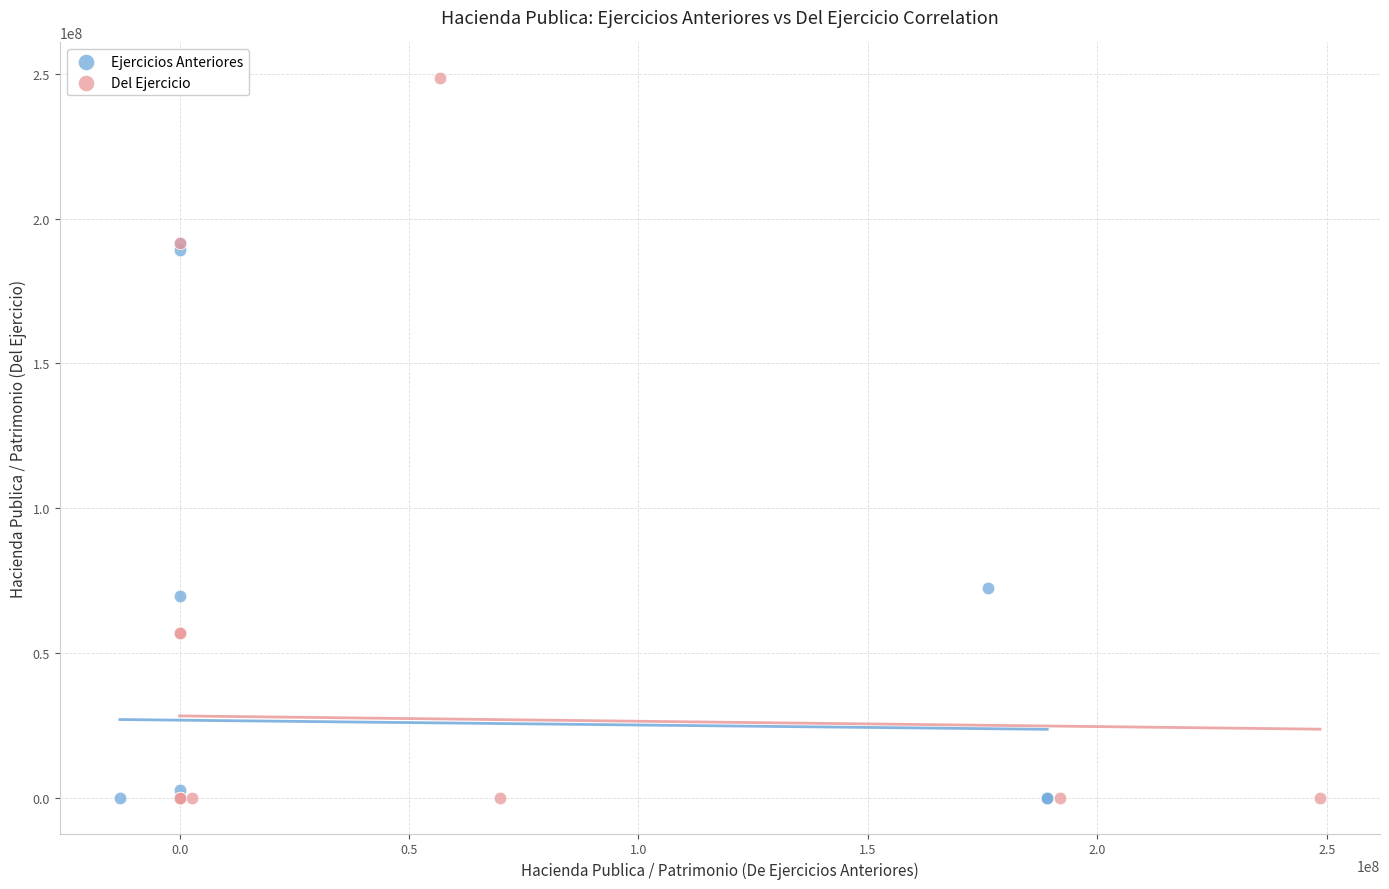

Which series has the largest Y range (max minus min)?

Del Ejercicio